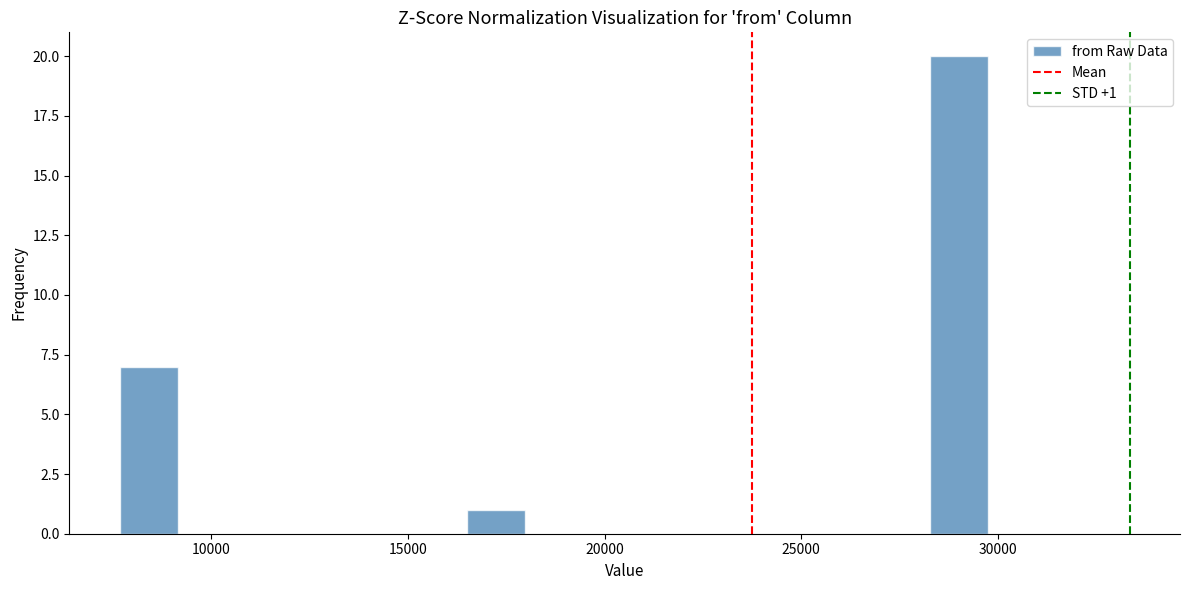

Around what value on the x-axis is the tallest bar? Give the approximate position of its centre, as read against the axis.

29000